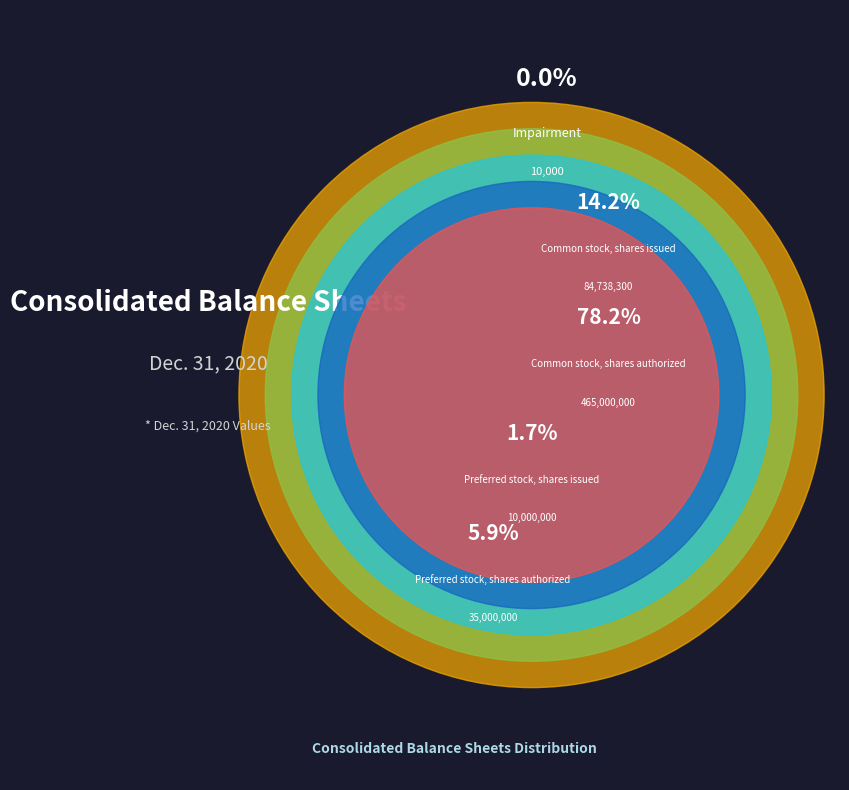

Is the sum of Preferred stock, shares authorized and Common stock, shares authorized greater than half?

Yes